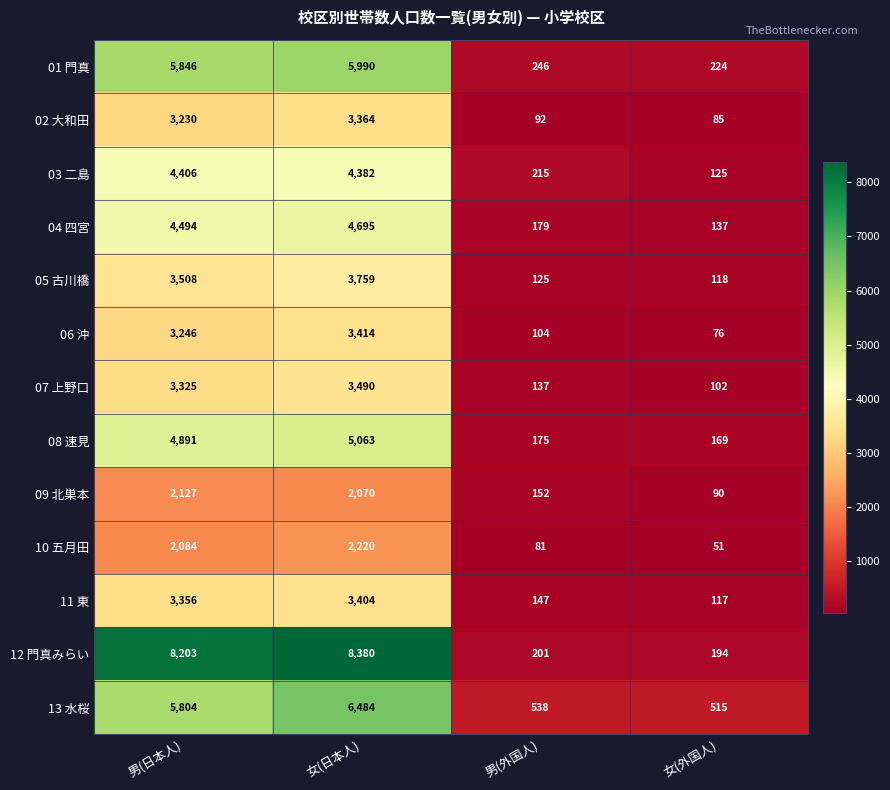

What is the difference between the 13 水桜 values at 女(日本人) and 女(外国人)?

5969